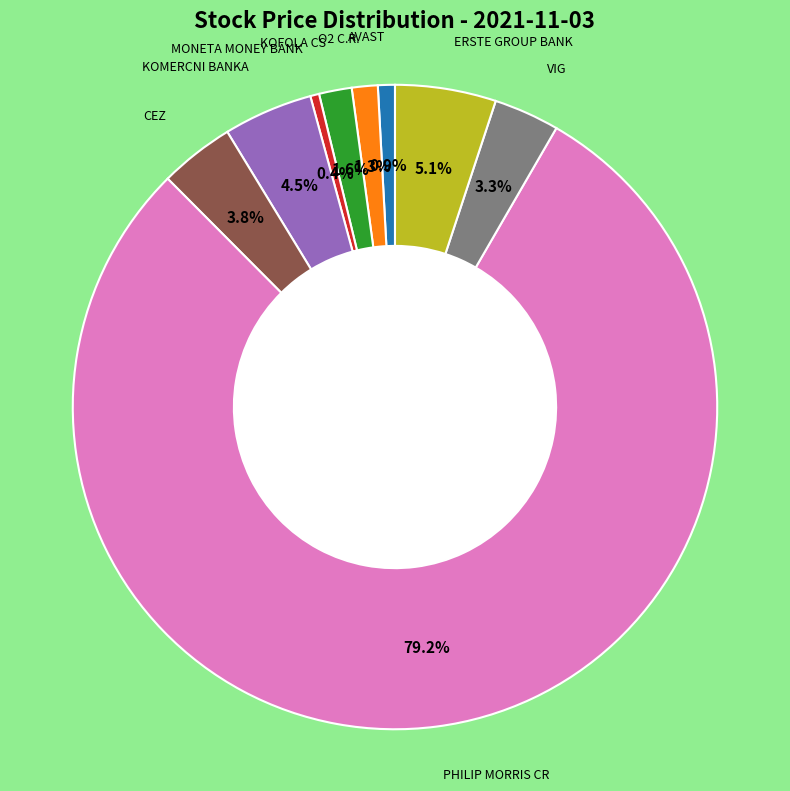

Is there any slice that represents more than half of the pie?

Yes